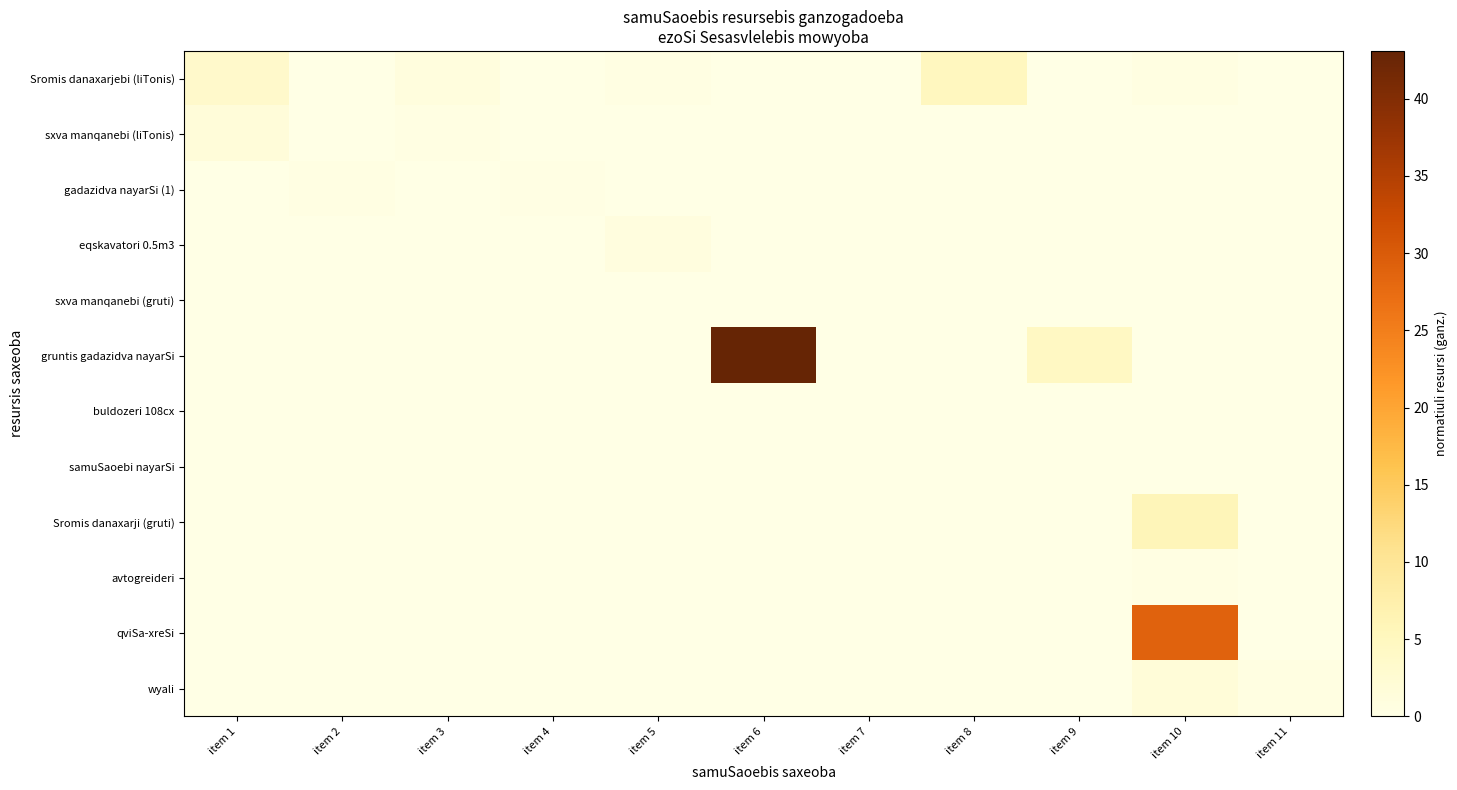

Which category has the lowest value across all series?

item 2